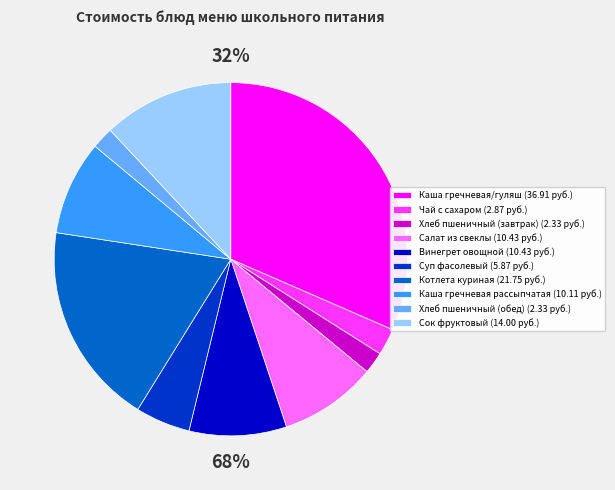

To the nearest percent, what is the difference between the largest and smallest slice percentages?

30%